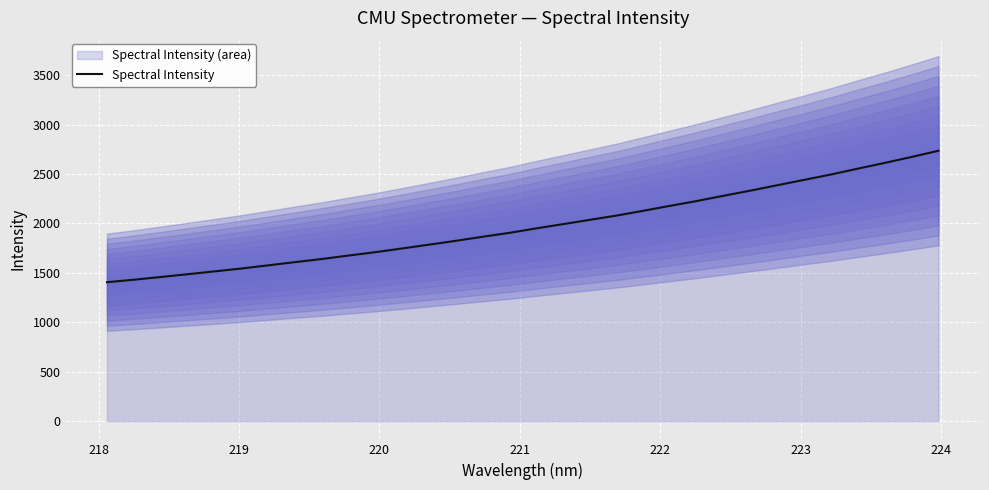

True or false: the data has more than 0 interior local peaks.

False